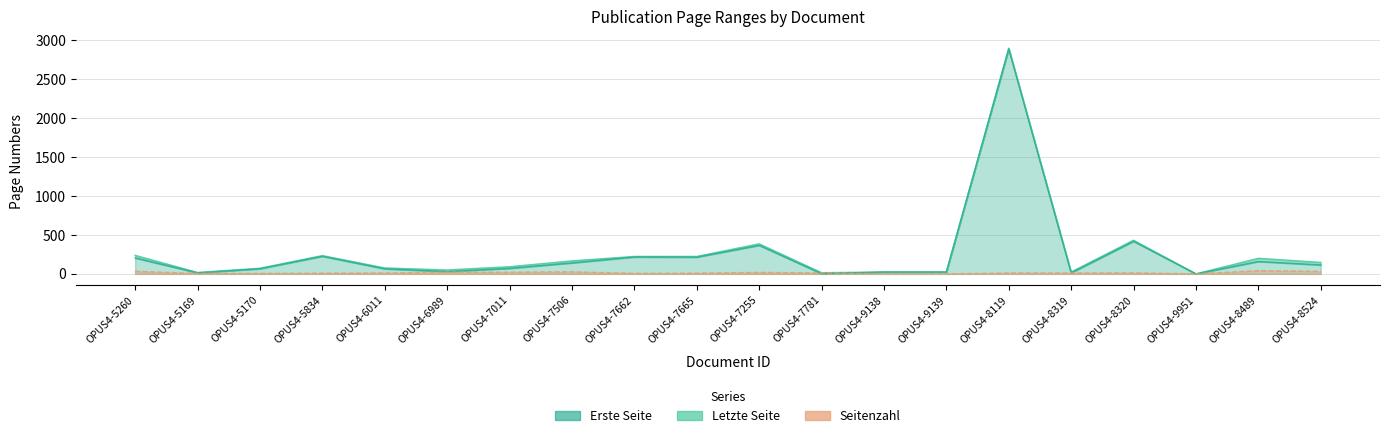

What position from the left is OPUS4-5169?

2